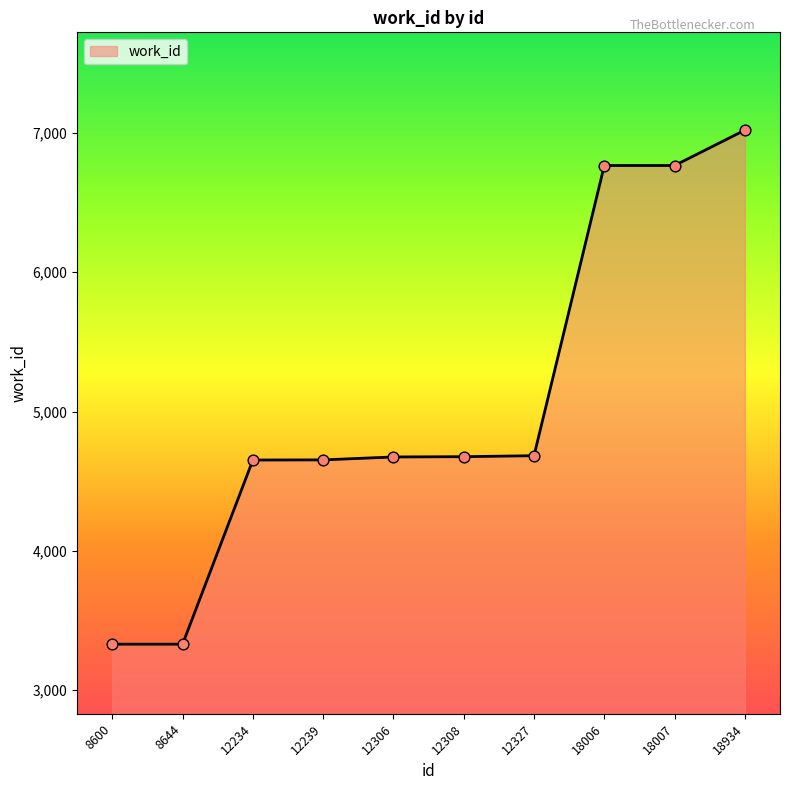

Which has a higher value, 12308 or 8600?

12308